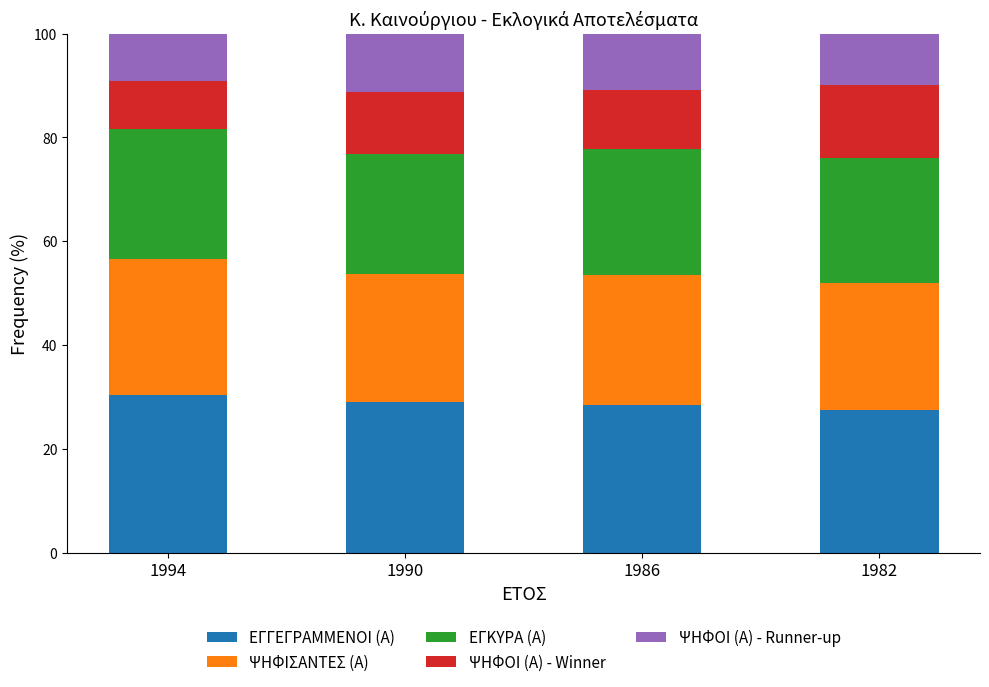

The value of ΕΓΓΕΓΡΑΜΜΕΝΟΙ (Α) at 1994 is 43.0. True or false?

False